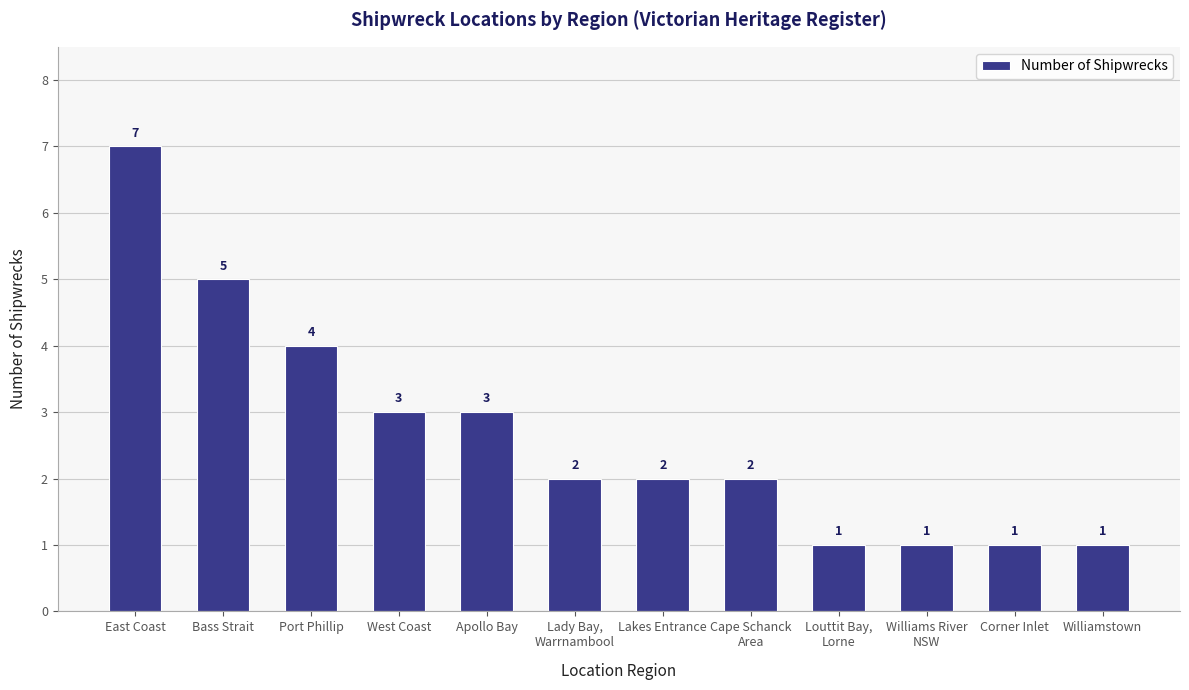

True or false: the data shows 3 at West Coast.

True